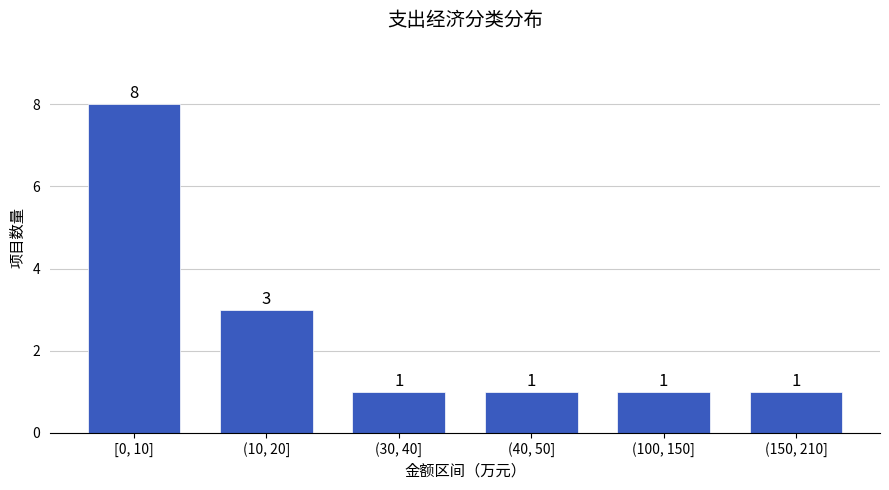

Reading left to right, what are all the values shown in this chart?

[0, 10]=8	(10, 20]=3	(30, 40]=1	(40, 50]=1	(100, 150]=1	(150, 210]=1